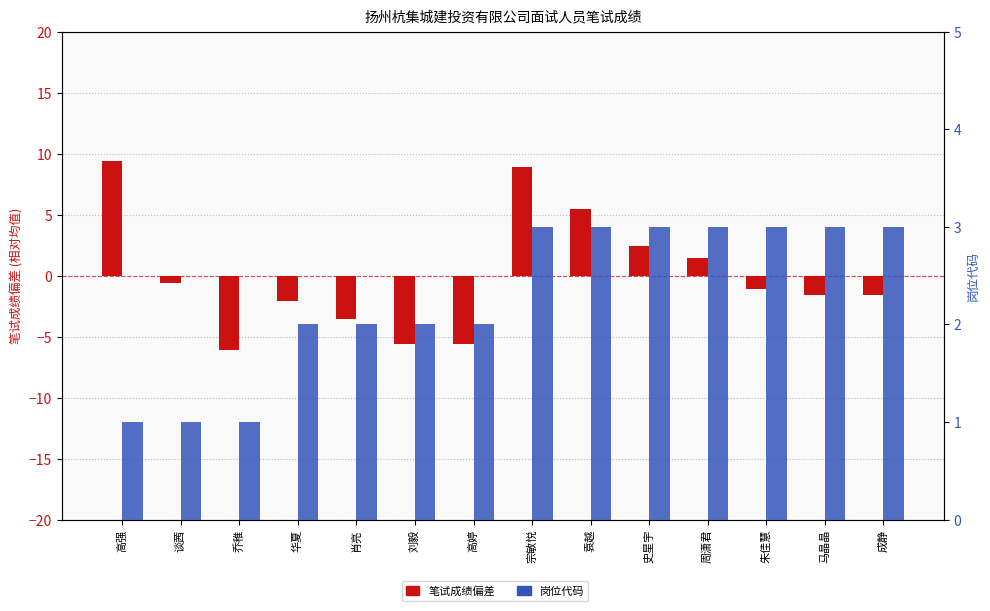

Which has a higher value, 刘毅 or 肖亮?

肖亮